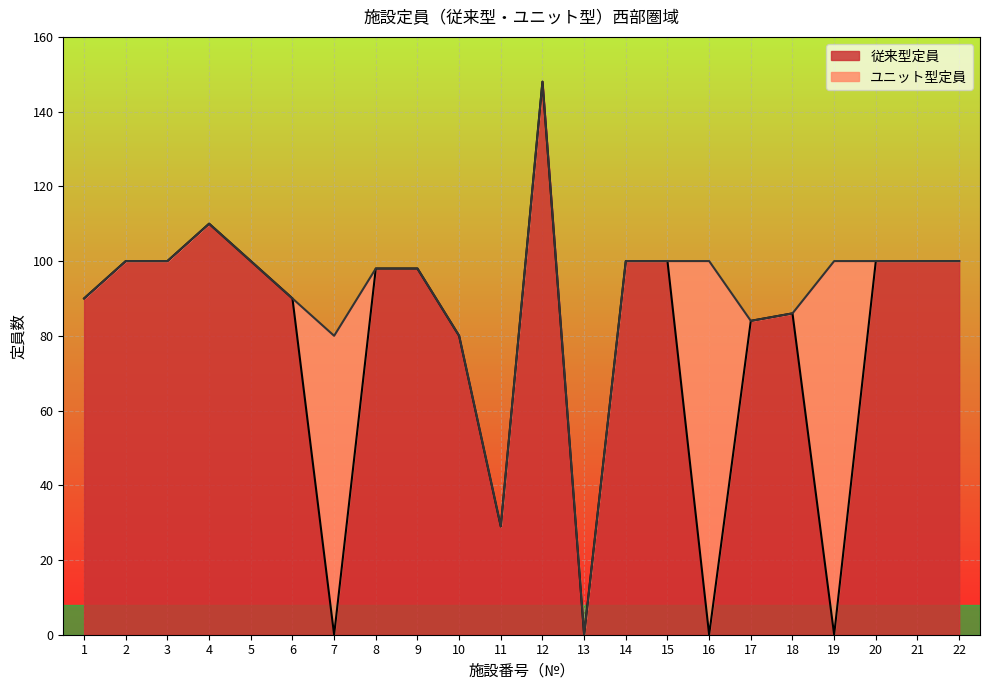

Does the chart display data point markers on the line(s)?

No